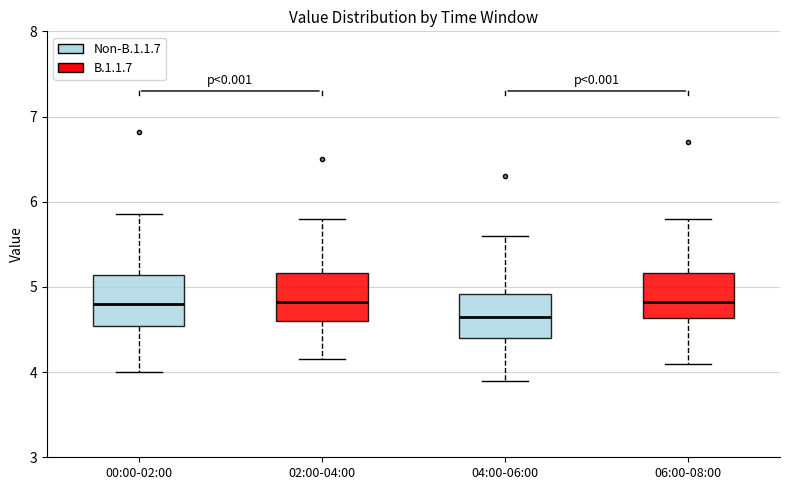

Reading left to right, read every box against the y-axis: the position of its median line, the range the box covers, and the ends of its whiskers. The values are not printed on the chart, so give them approximately, as read against the axis.

00:00-02:00: median 4.8, box 4.5 to 5.1, whiskers 4.0 to 5.9
02:00-04:00: median 4.8, box 4.6 to 5.2, whiskers 4.2 to 5.8
04:00-06:00: median 4.7, box 4.4 to 4.9, whiskers 3.9 to 5.6
06:00-08:00: median 4.8, box 4.6 to 5.2, whiskers 4.1 to 5.8